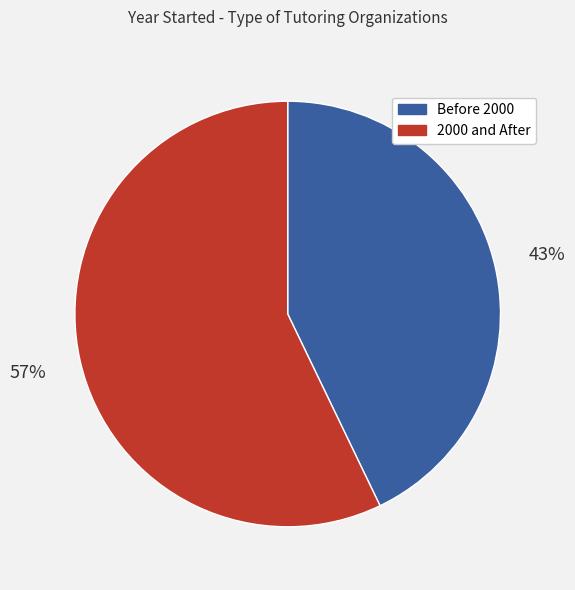

Is there any slice that represents more than half of the pie?

Yes